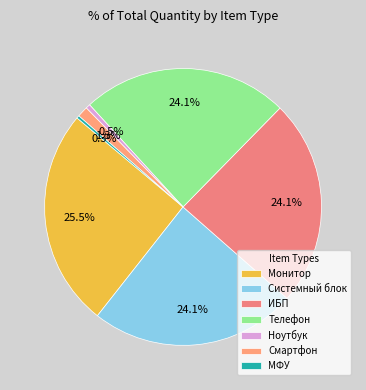

Which category has the smallest portion of the pie?

МФУ